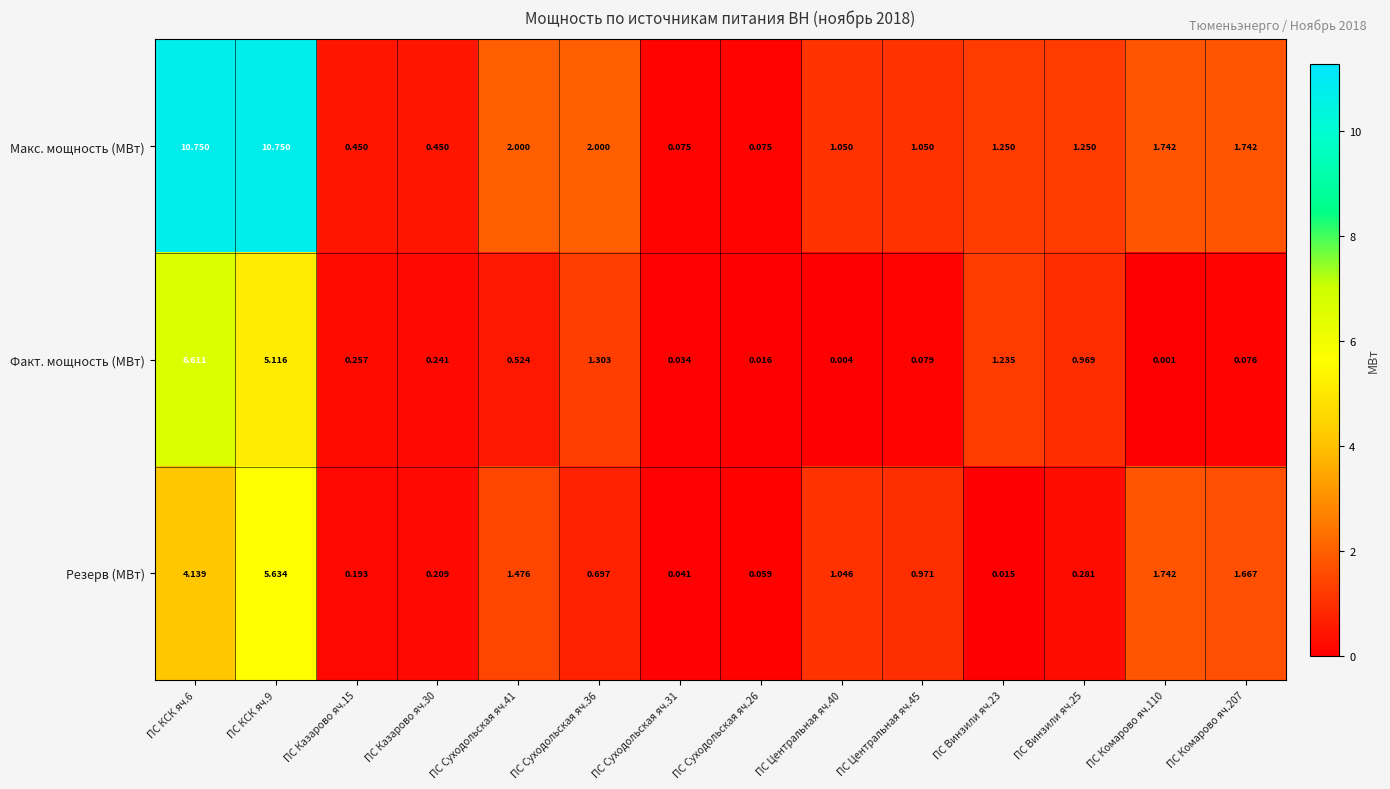

At ПС Суходольская яч.41, list the series in order from largest to smallest.

Макс. мощность (МВт), Резерв (МВт), Факт. мощность (МВт)